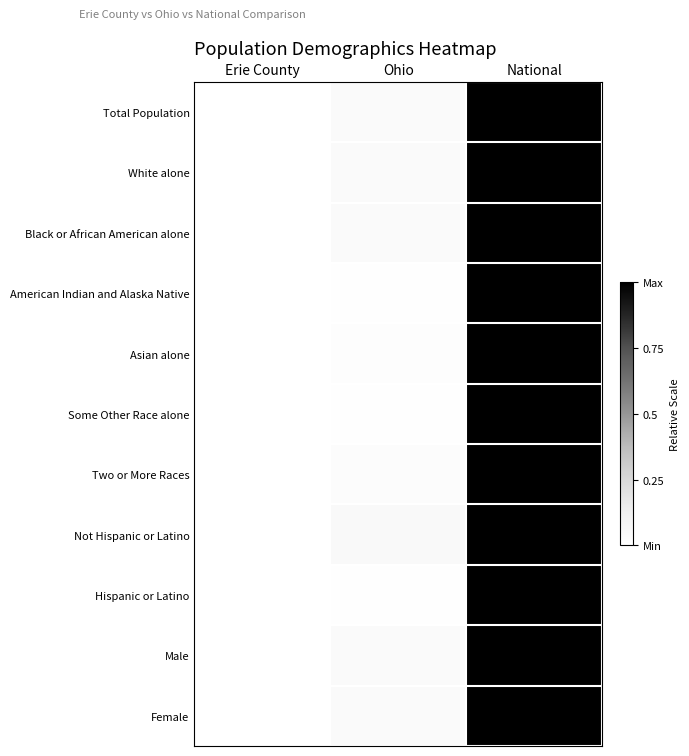

Reading right to left, transcribe all the data shown in this chart.

Total Population: National=1.0	Ohio=0.0	Erie County=0.0
White alone: National=1.0	Ohio=0.0	Erie County=0.0
Black or African American alone: National=1.0	Ohio=0.0	Erie County=0.0
American Indian and Alaska Native: National=1.0	Ohio=0.0	Erie County=0.0
Asian alone: National=1.0	Ohio=0.0	Erie County=0.0
Some Other Race alone: National=1.0	Ohio=0.0	Erie County=0.0
Two or More Races: National=1.0	Ohio=0.0	Erie County=0.0
Not Hispanic or Latino: National=1.0	Ohio=0.0	Erie County=0.0
Hispanic or Latino: National=1.0	Ohio=0.0	Erie County=0.0
Male: National=1.0	Ohio=0.0	Erie County=0.0
Female: National=1.0	Ohio=0.0	Erie County=0.0